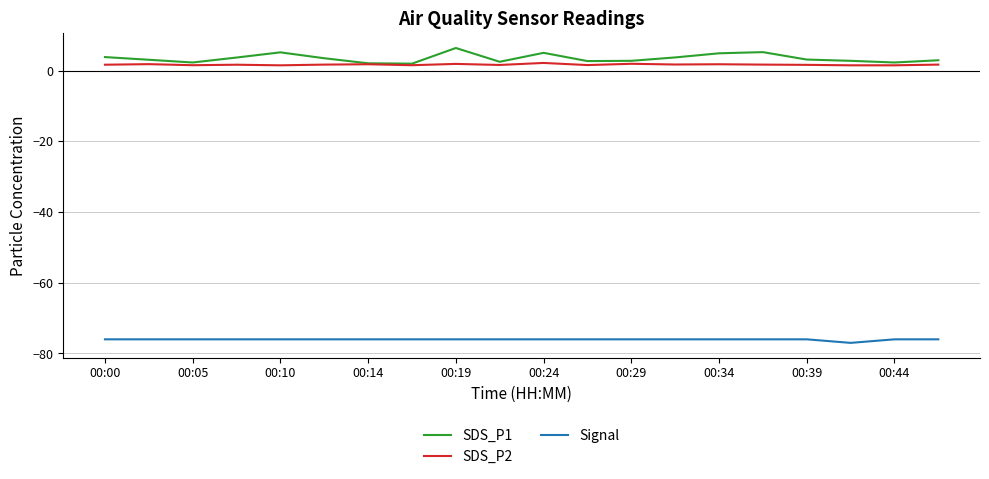

True or false: Signal and SDS_P1 cross at least once.

False